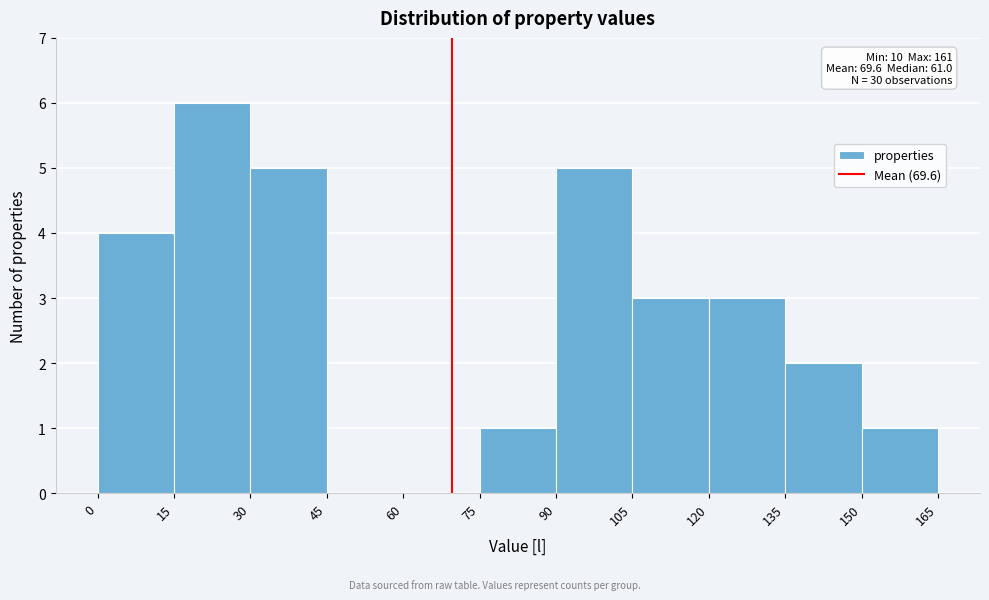

Over which range of the x-axis is the bar tallest?

15 to 30